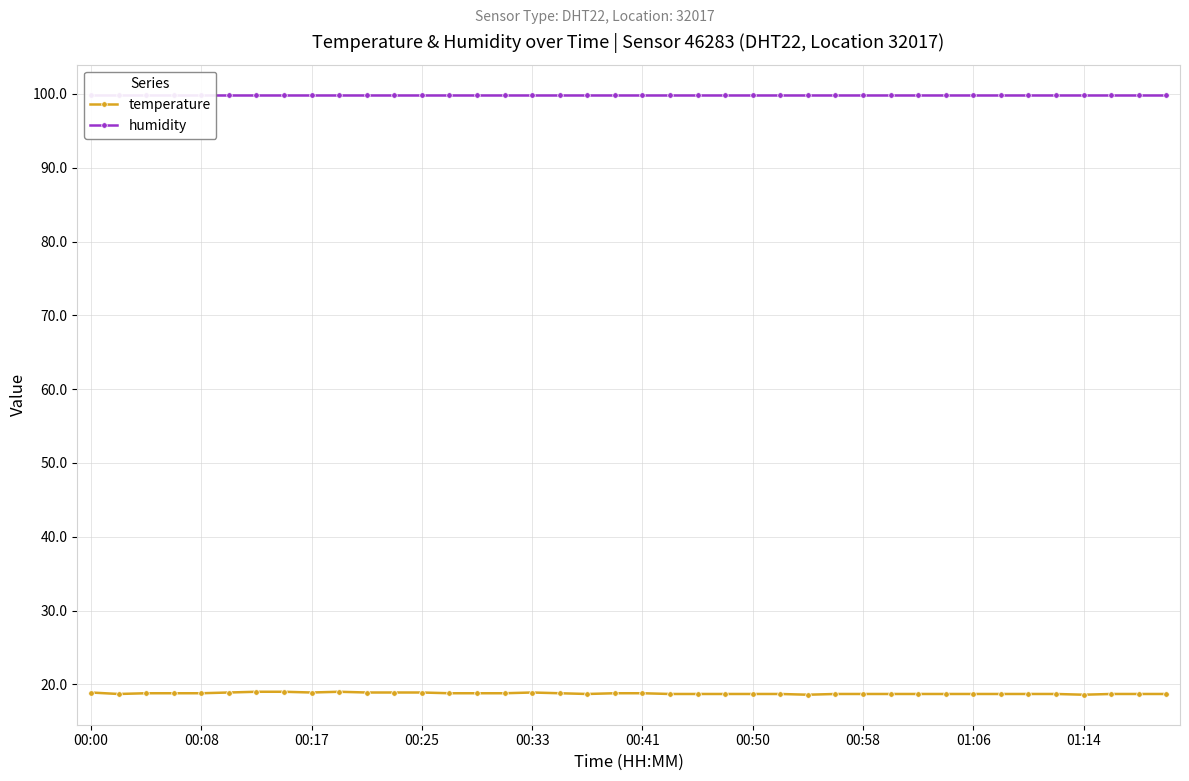

True or false: temperature has a value of 18.7 at 00:50.

True